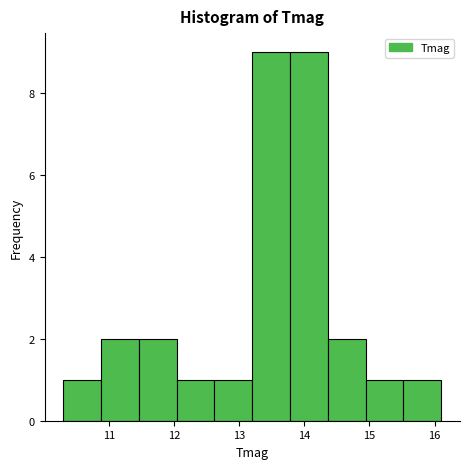

Reading left to right, transcribe this chart: for each bar, give the range it covers on the x-axis and its height. Neither the bar edges nor the heights are printed on the chart, so give them approximately, as read against the axes.

10.30 to 10.88: 1
10.88 to 11.46: 2
11.46 to 12.04: 2
12.04 to 12.62: 1
12.62 to 13.20: 1
13.20 to 13.78: 9
13.78 to 14.36: 9
14.36 to 14.94: 2
14.94 to 15.52: 1
15.52 to 16.10: 1